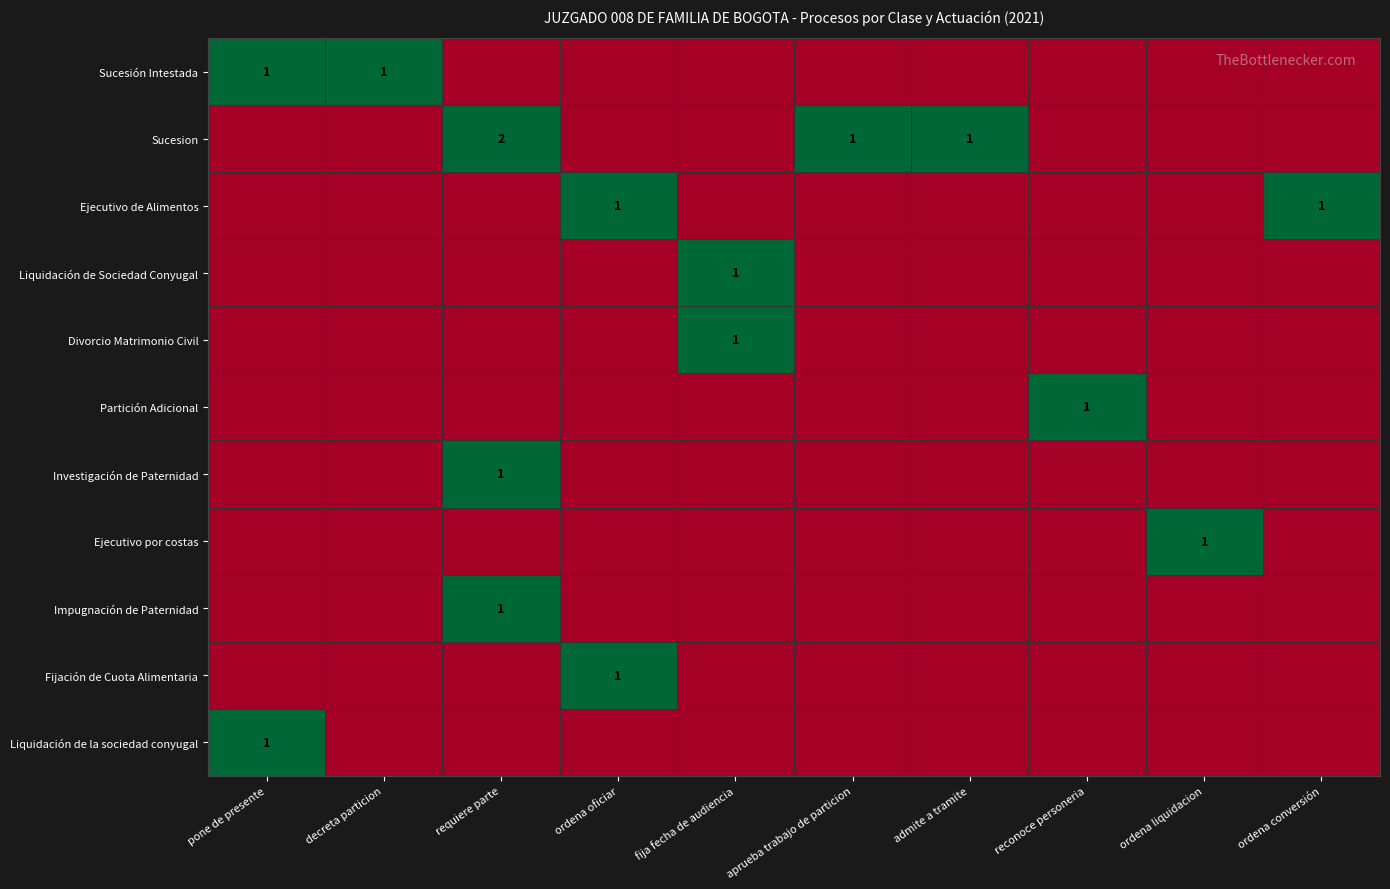

The value of Sucesión Intestada at pone de presente is 1. True or false?

True